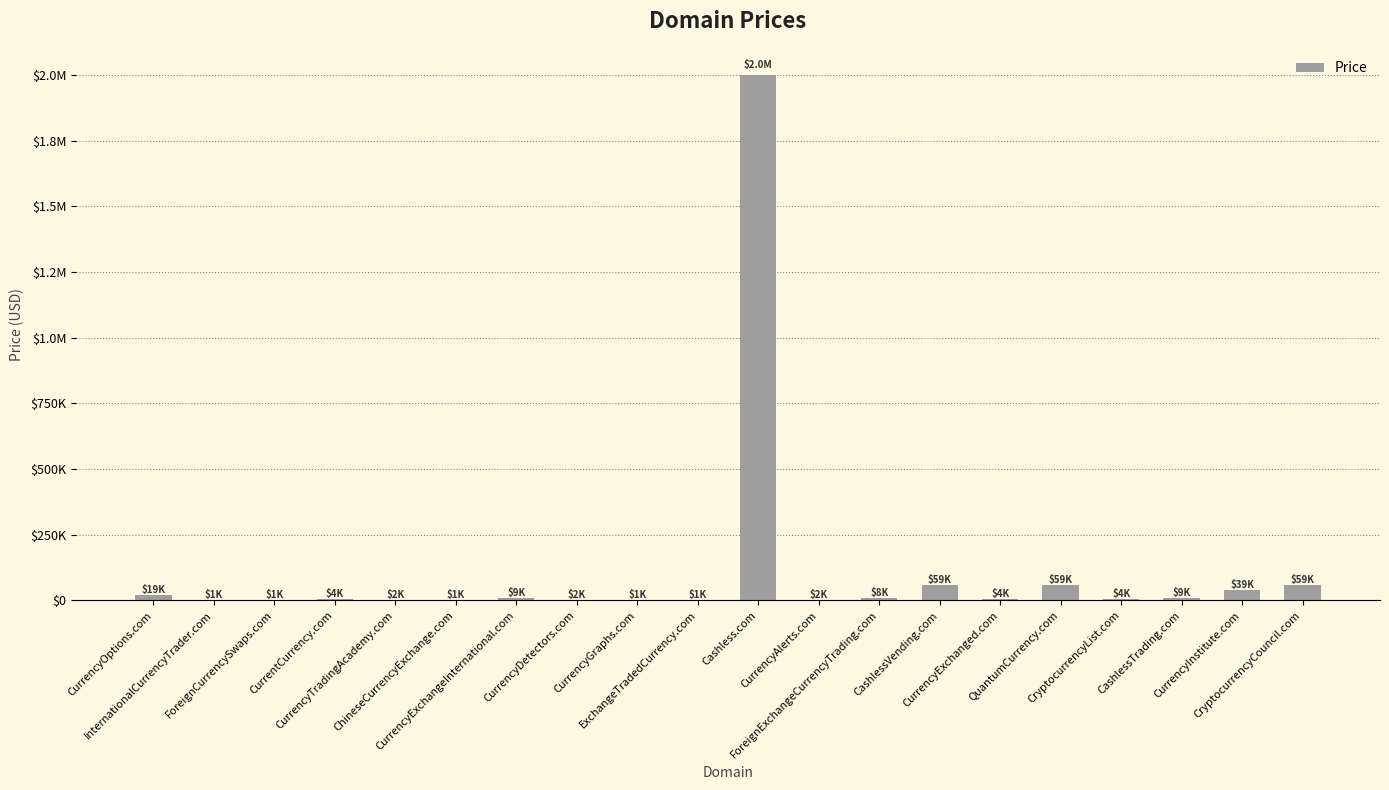

Approximately how many times larger is the value at CurrentCurrency.com compared to CryptocurrencyCouncil.com?

0.1